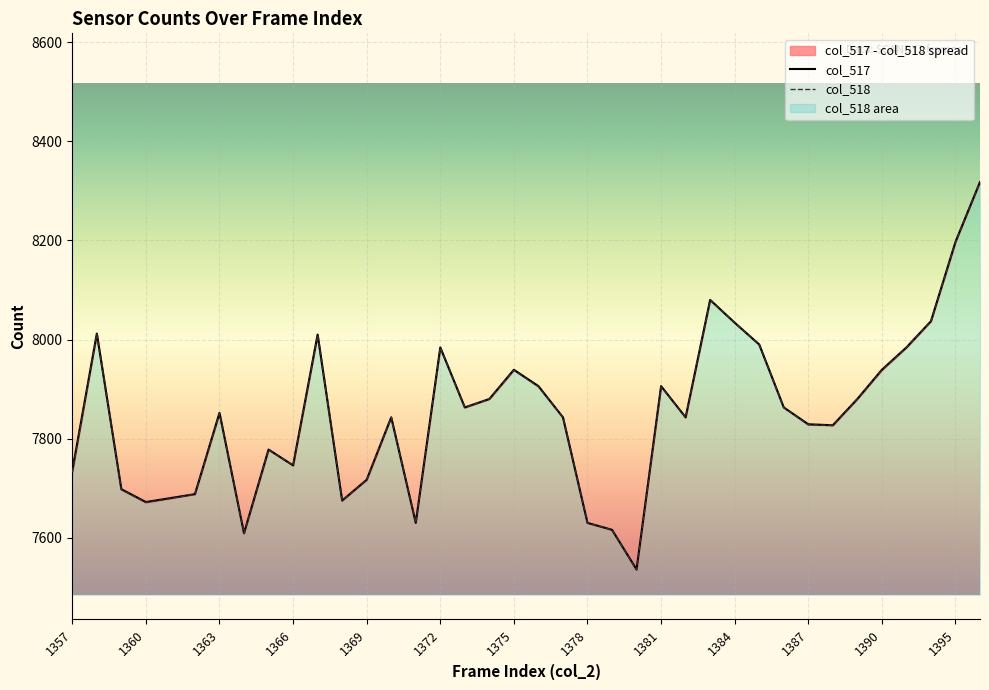

What is the value of the col_517 point at the 31st from the left?

7829